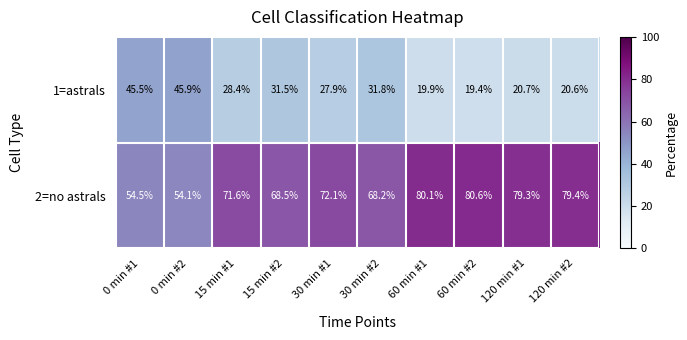

Read the 1=astrals value at 0 min #2.

45.9